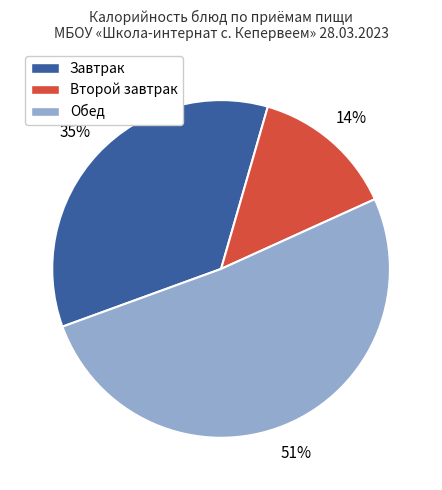

Is there a majority slice in this chart?

Yes